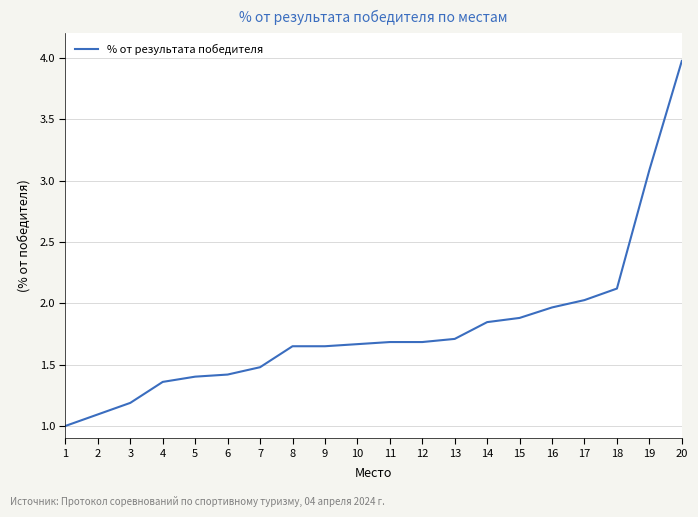

Is it true that the value at 6 is 0.9?

False